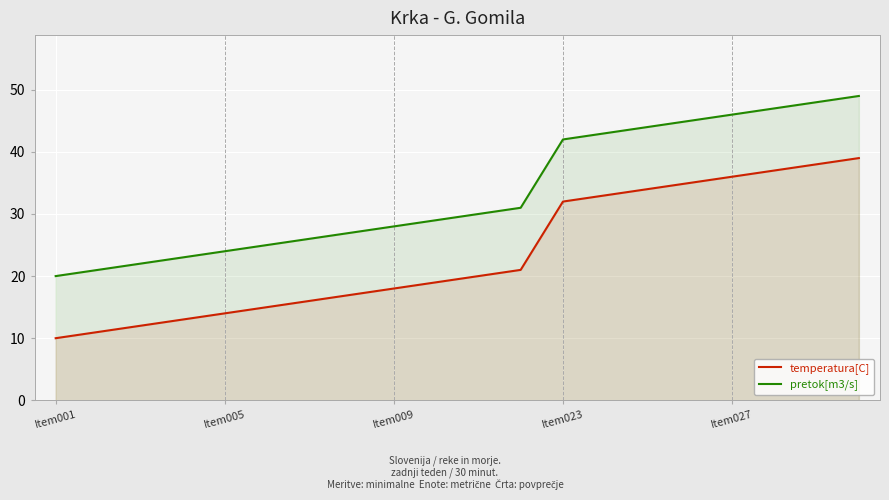

Rank the series by their average value, from highest to lowest.

pretok[m3/s], temperatura[C]